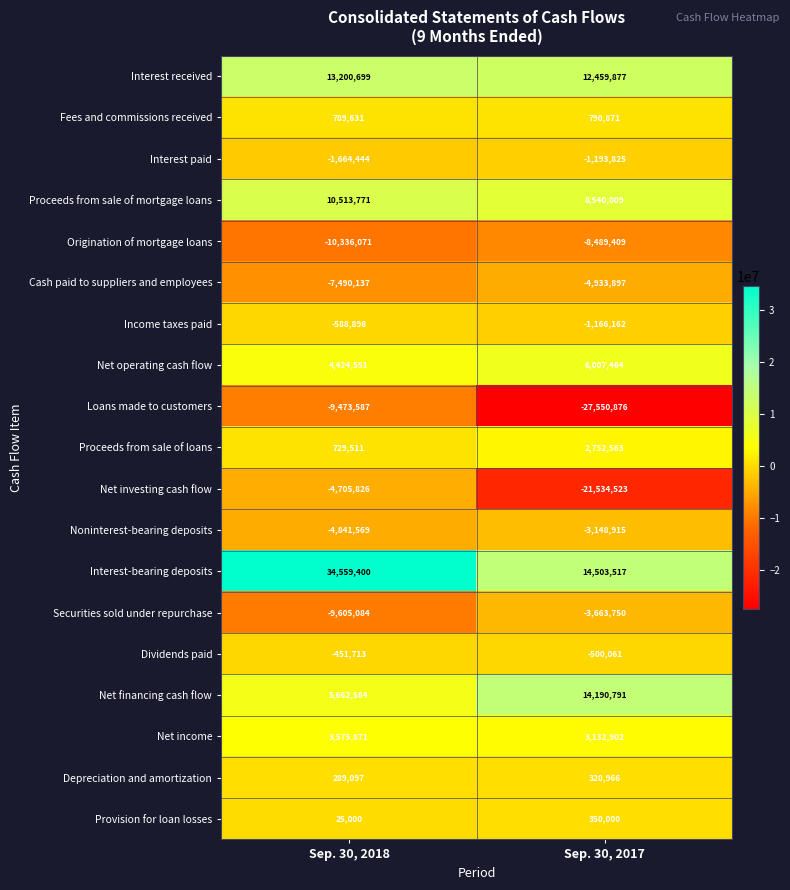

Is it true that Net financing cash flow equals 14190791 at Sep. 30, 2017?

True